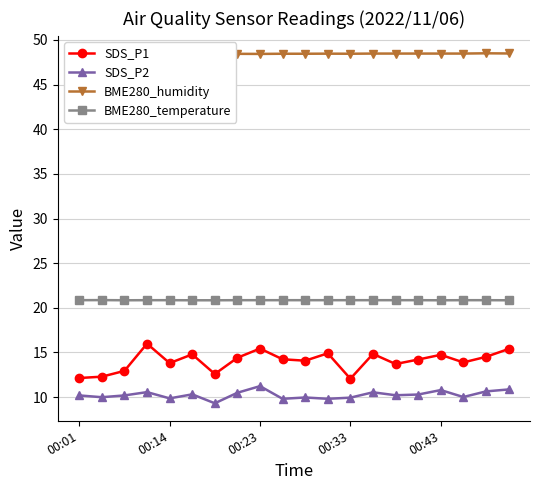

What is the sum of the BME280_temperature values at 00:14 and 00:43?

41.7